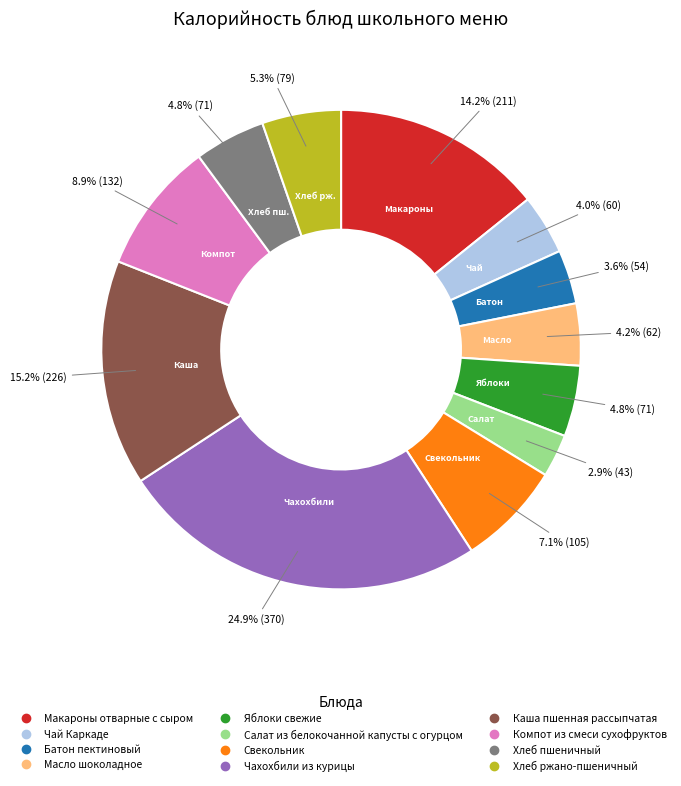

Which category has the smallest portion of the pie?

Салат из белокочанной капусты с огурцом